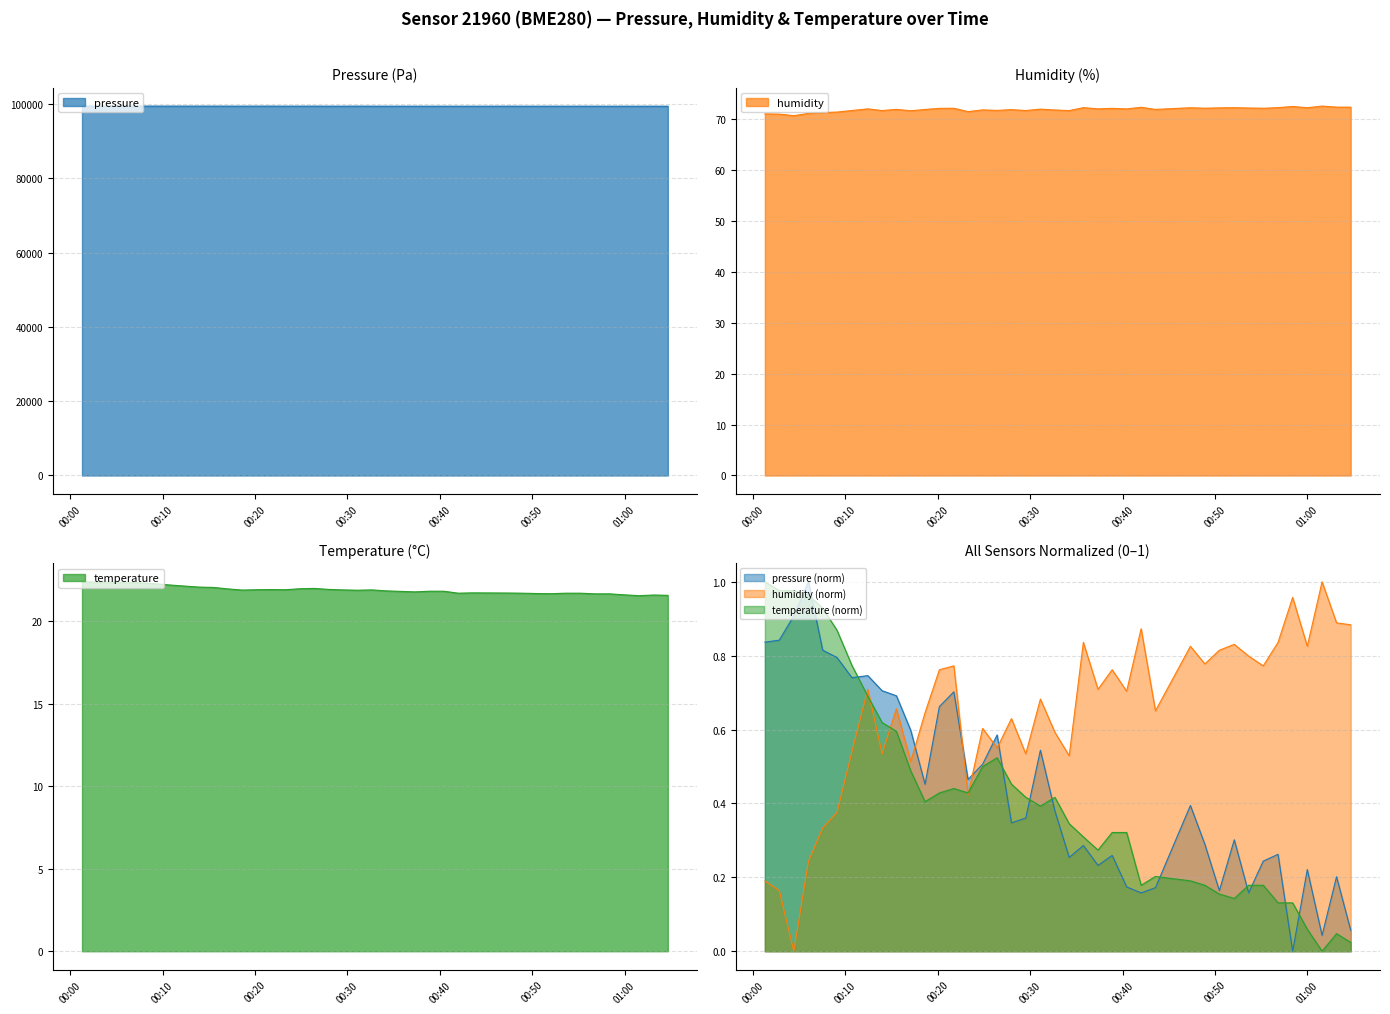

How many lines are shown in the chart?

3